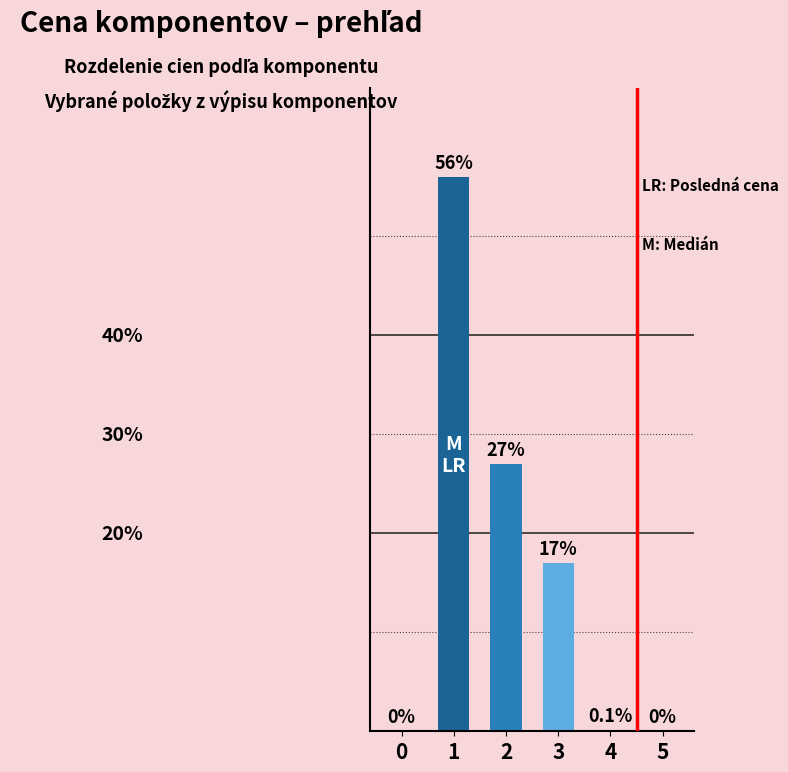

Is it true that the value at 0 is 32.7?

False